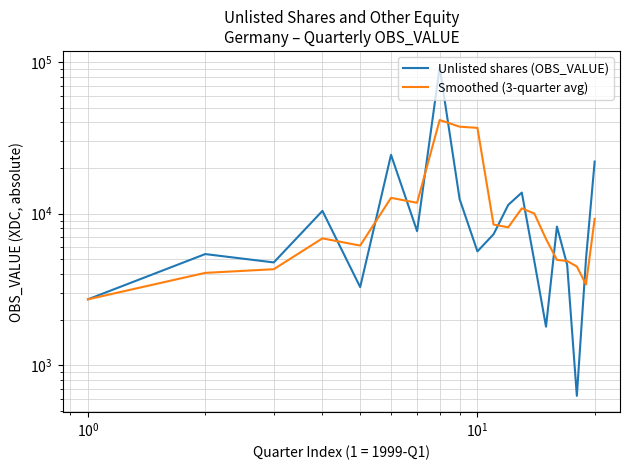

What are all the series names shown in the legend?

Unlisted shares (OBS_VALUE), Smoothed (3-quarter avg)